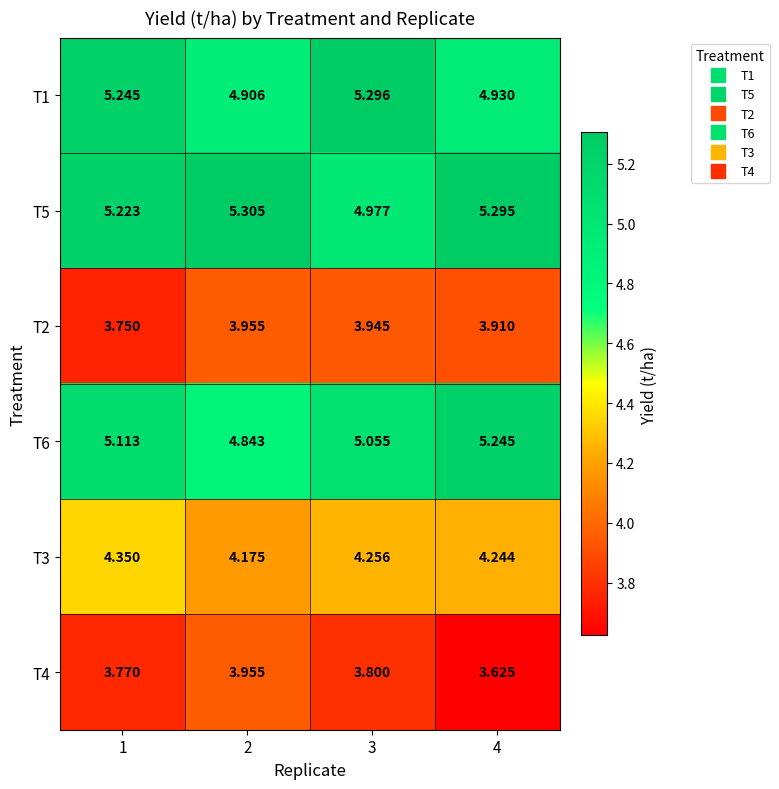

Is the value of T3 at 2 greater than the value of T5 at 3?

No